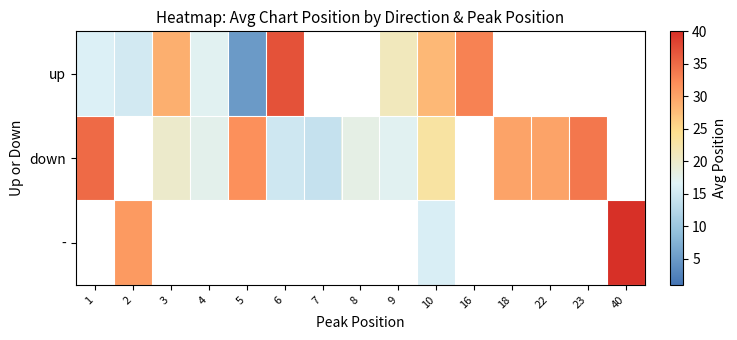

The up series shows 5.0 at 5. True or false?

True